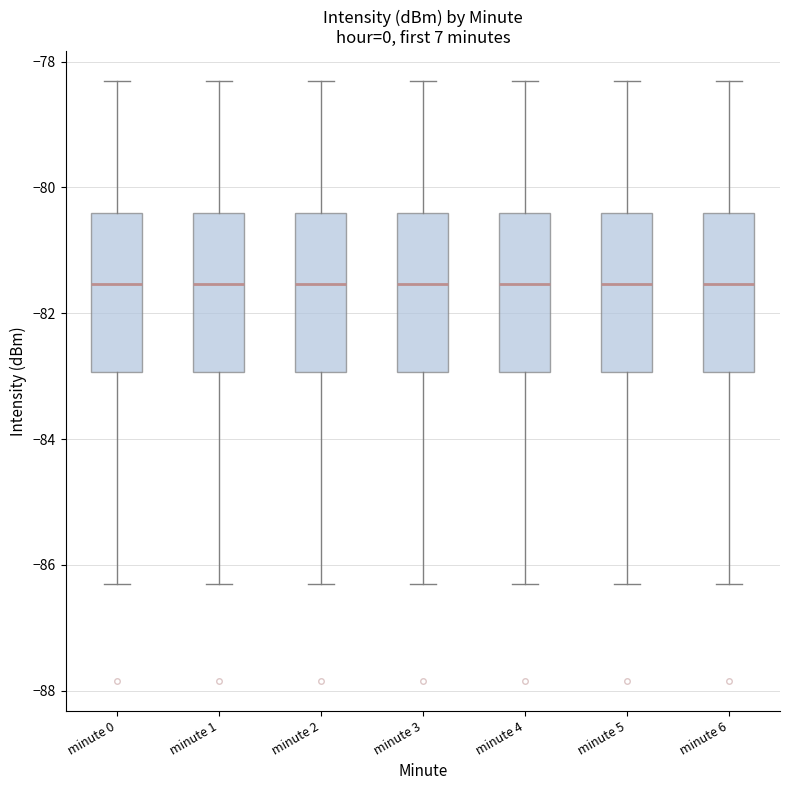

Reading left to right, read every box against the y-axis: the position of its median line, the range the box covers, and the ends of its whiskers. The values are not printed on the chart, so give them approximately, as read against the axis.

minute 0: median -81.6, box -83.0 to -80.4, whiskers -86.2 to -78.4
minute 1: median -81.6, box -83.0 to -80.4, whiskers -86.2 to -78.4
minute 2: median -81.6, box -83.0 to -80.4, whiskers -86.2 to -78.4
minute 3: median -81.6, box -83.0 to -80.4, whiskers -86.2 to -78.4
minute 4: median -81.6, box -83.0 to -80.4, whiskers -86.2 to -78.4
minute 5: median -81.6, box -83.0 to -80.4, whiskers -86.2 to -78.4
minute 6: median -81.6, box -83.0 to -80.4, whiskers -86.2 to -78.4